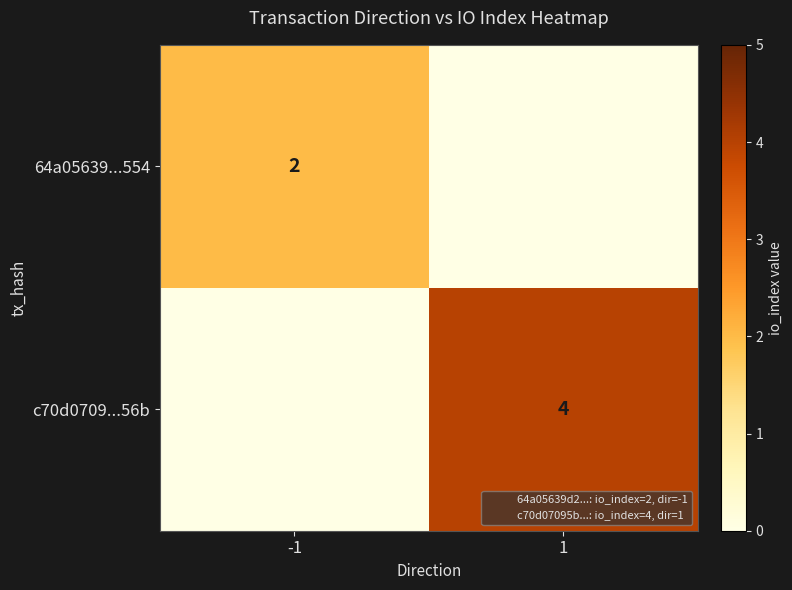

Rank the series at 1 from lowest to highest value.

64a05639...554, c70d0709...56b